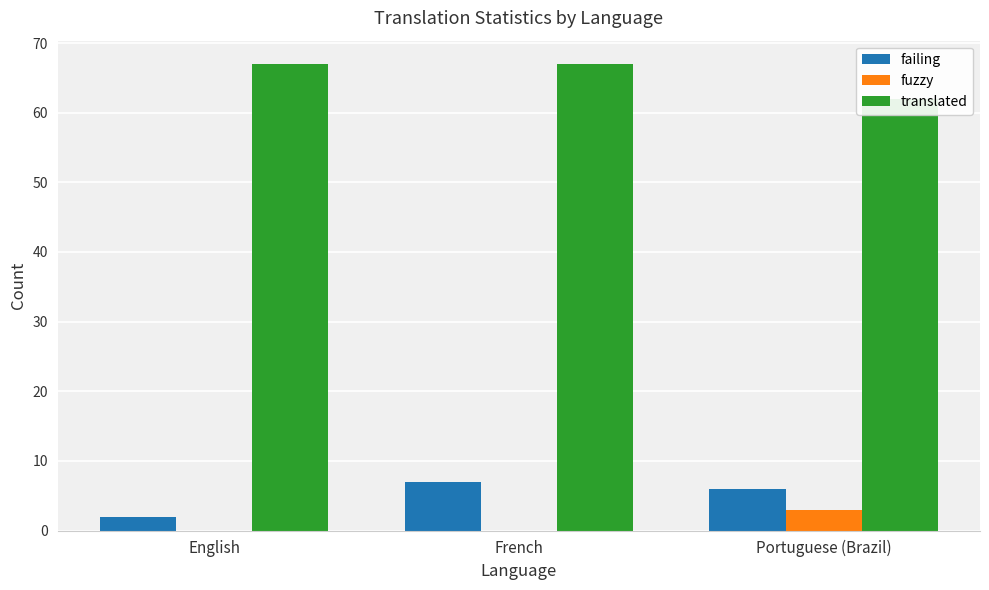

What is the greatest value displayed?

67